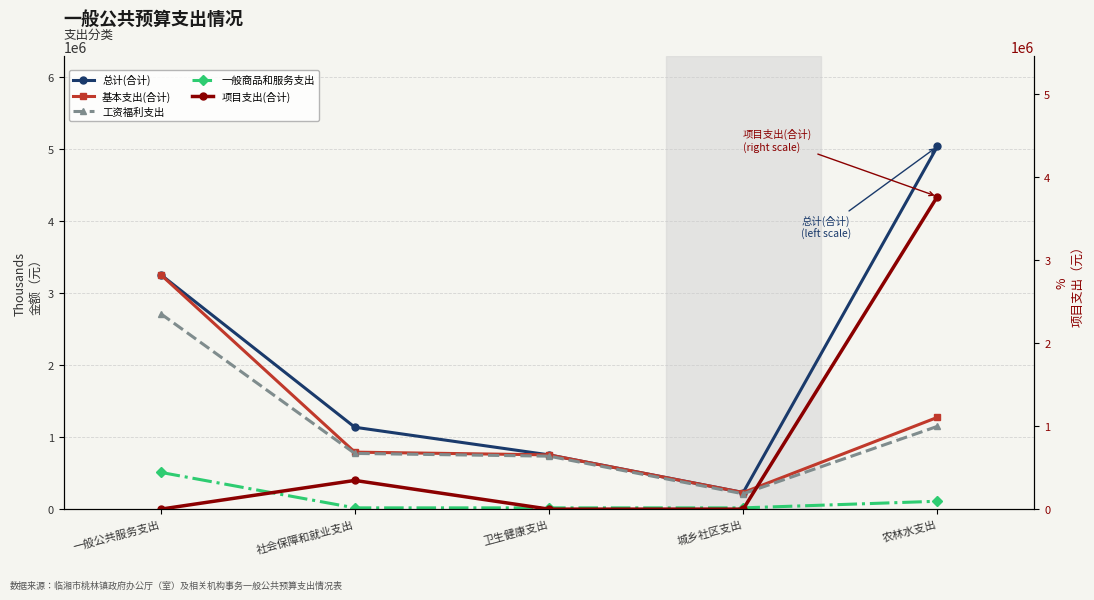

What is the value of the 工资福利支出 point at the 2nd from the left?

774341.6